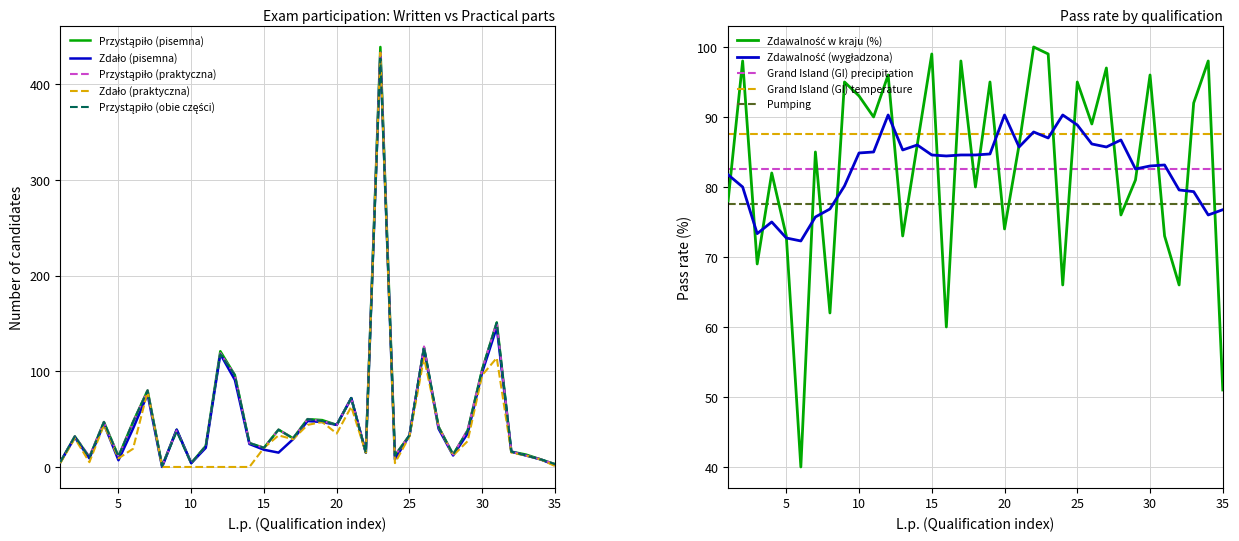

What is the sum of all Zdawalność w kraju (%) values?

2891